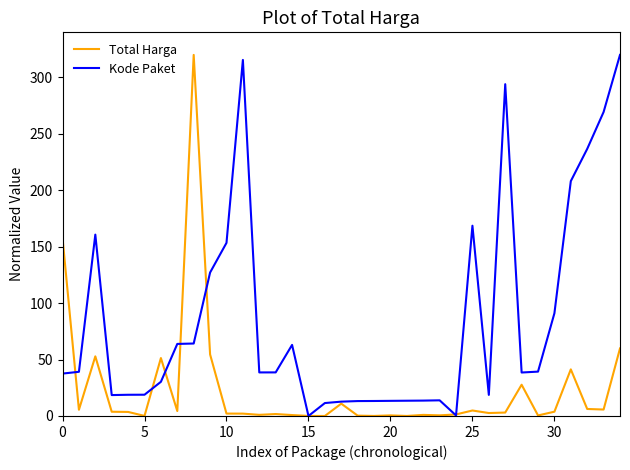

True or false: Kode Paket has more than 1 points higher than both neighbors.

True